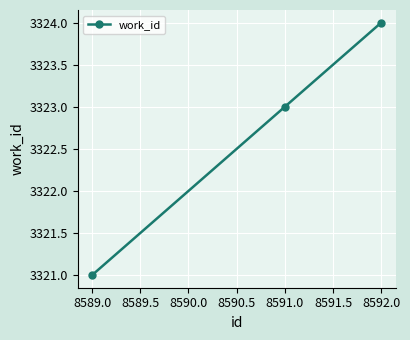

What is the sum of all values?

9968